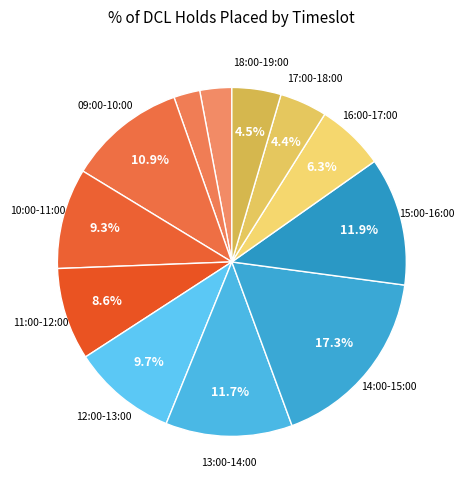

How many slices are in this pie chart?

12